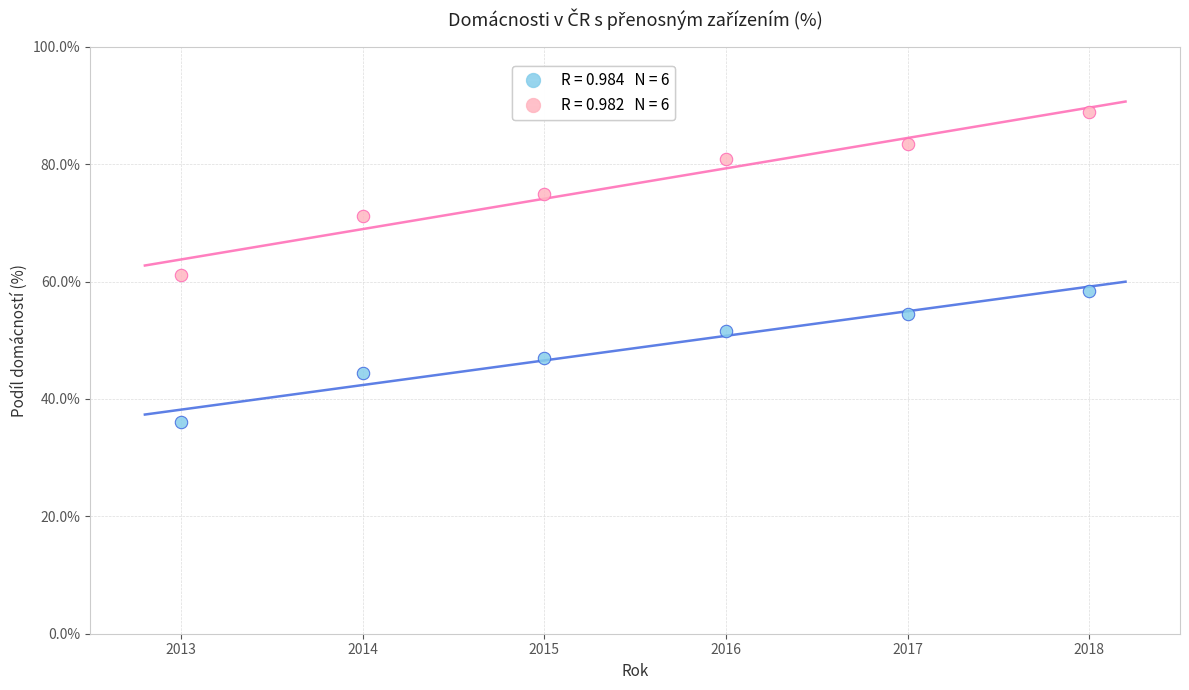

Across all data points, what is the range of X values (max minus min)?

5.0